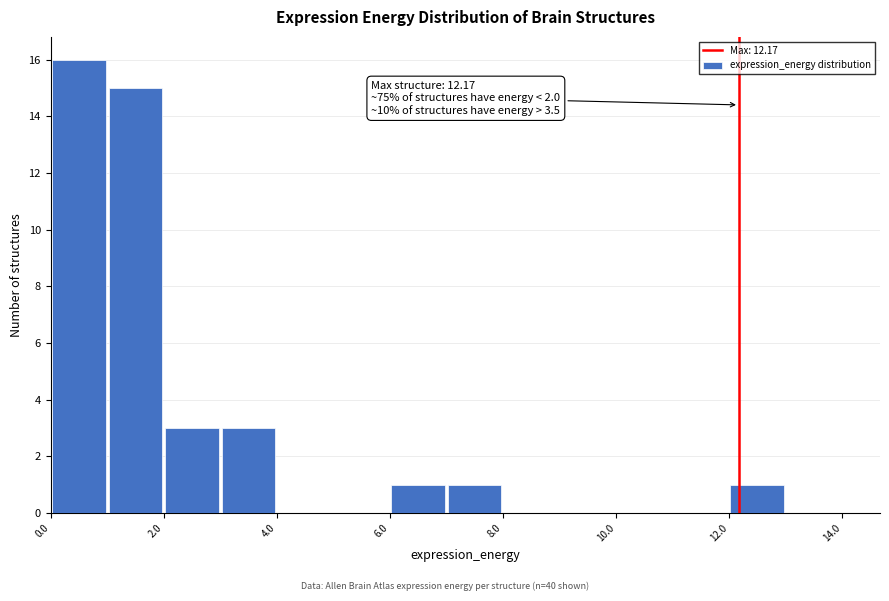

Which range on the x-axis has the tallest bar?

0 to 1